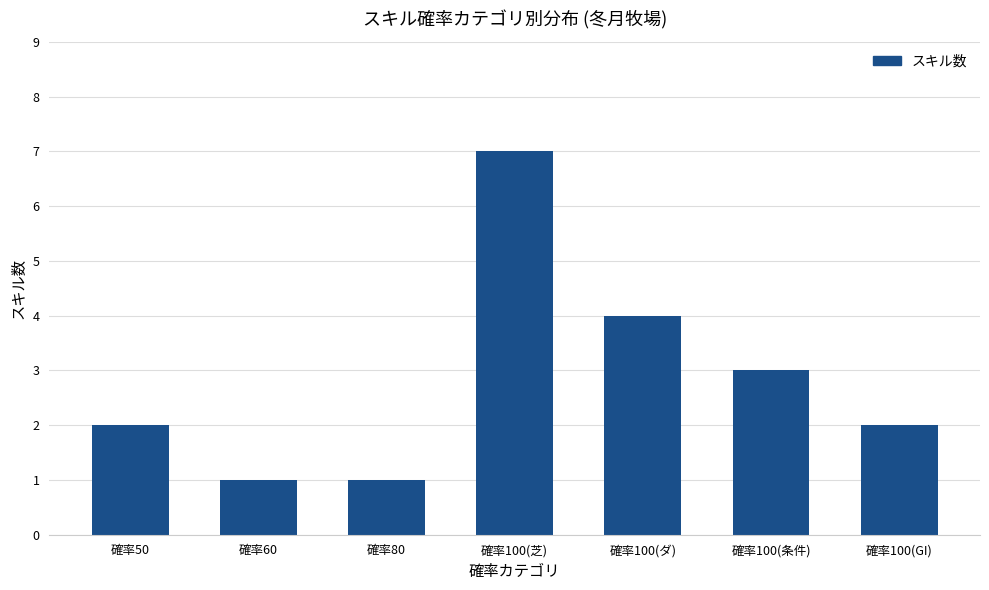

What is the sum of the values at 確率100(芝) and 確率100(ダ)?

11